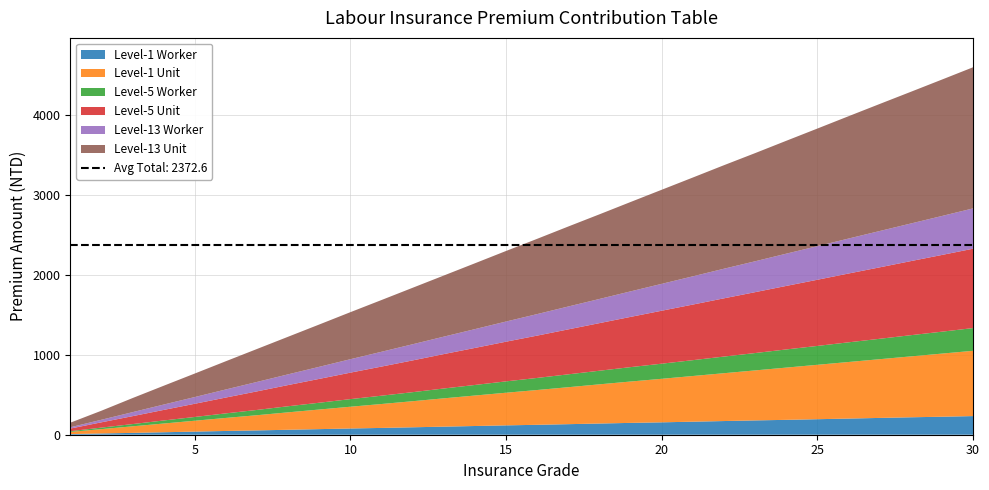

Reading right to left, extract all data points from this chart.

Level-1 Worker: 30=233	29=225	28=218	27=210	26=202	25=194	24=186	23=179	22=171	21=163	20=155	19=148	18=140	17=132	16=124	15=117	14=109	13=101	12=93	11=85	10=78	9=70	8=62	7=54	6=47	5=39	4=31	3=23	2=16	1=8
Level-1 Unit: 30=816	29=789	28=761	27=734	26=707	25=680	24=653	23=625	22=598	21=571	20=544	19=517	18=490	17=462	16=435	15=408	14=381	13=354	12=326	11=299	10=272	9=245	8=218	7=190	6=163	5=136	4=109	3=82	2=54	1=27
Level-5 Worker: 30=284	29=274	28=265	27=255	26=246	25=236	24=227	23=217	22=208	21=198	20=189	19=180	18=170	17=161	16=151	15=142	14=132	13=123	12=113	11=104	10=95	9=85	8=76	7=66	6=57	5=47	4=38	3=28	2=19	1=9
Level-5 Unit: 30=992	29=959	28=926	27=893	26=860	25=827	24=794	23=761	22=728	21=695	20=662	19=628	18=595	17=562	16=529	15=496	14=463	13=430	12=397	11=364	10=331	9=298	8=265	7=232	6=198	5=165	4=132	3=99	2=66	1=33
Level-13 Worker: 30=504	29=487	28=470	27=454	26=437	25=420	24=403	23=386	22=370	21=353	20=336	19=319	18=302	17=286	16=269	15=252	14=235	13=218	12=202	11=185	10=168	9=151	8=134	7=118	6=101	5=84	4=67	3=50	2=32	1=16
Level-13 Unit: 30=1764	29=1705	28=1646	27=1588	26=1529	25=1470	24=1411	23=1352	22=1294	21=1235	20=1176	19=1117	18=1058	17=1000	16=941	15=882	14=823	13=764	12=706	11=647	10=588	9=529	8=470	7=412	6=353	5=294	4=235	3=176	2=113	1=57